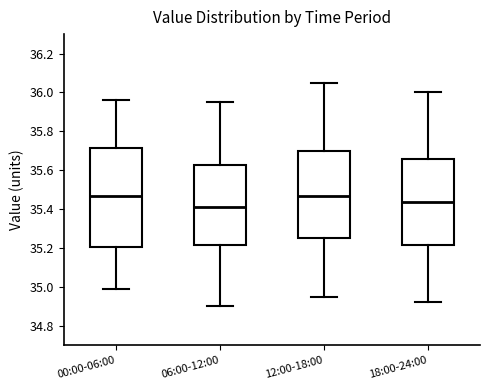

Reading left to right, read every box against the y-axis: the position of its median line, the range the box covers, and the ends of its whiskers. The values are not printed on the chart, so give them approximately, as read against the axis.

00:00-06:00: median 35.46, box 35.20 to 35.72, whiskers 35.00 to 35.96
06:00-12:00: median 35.42, box 35.22 to 35.62, whiskers 34.90 to 35.96
12:00-18:00: median 35.46, box 35.26 to 35.70, whiskers 34.96 to 36.06
18:00-24:00: median 35.44, box 35.22 to 35.66, whiskers 34.92 to 36.00